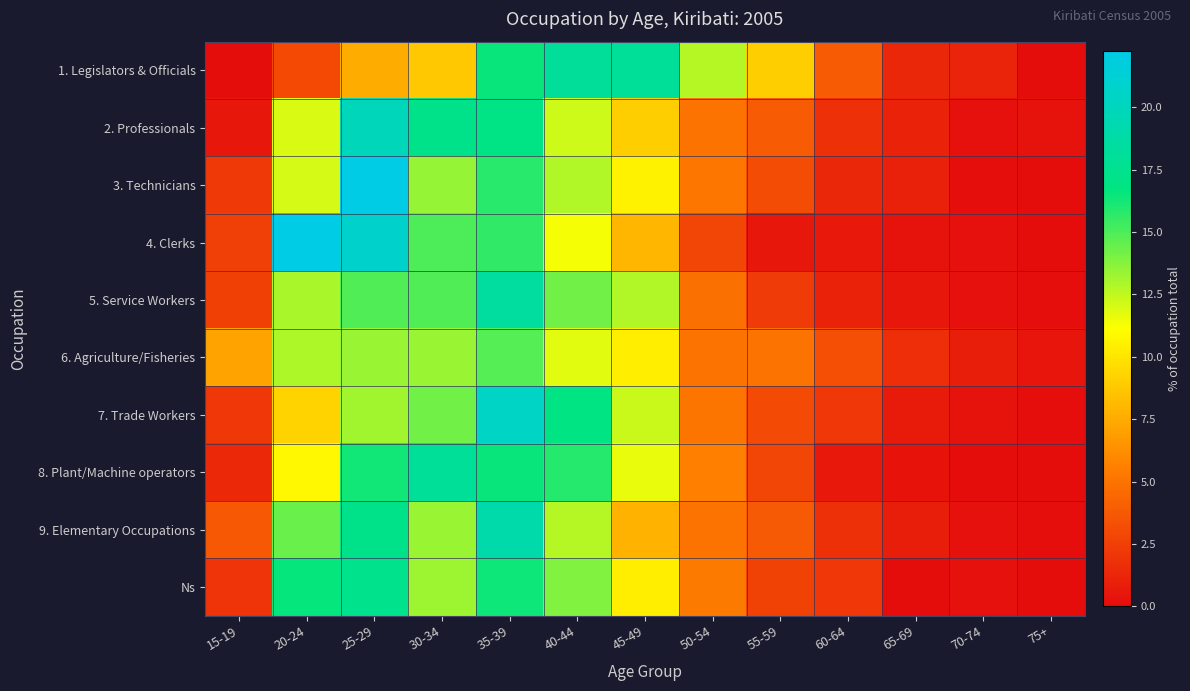

Which has a higher value, 30-34 or 50-54?

50-54